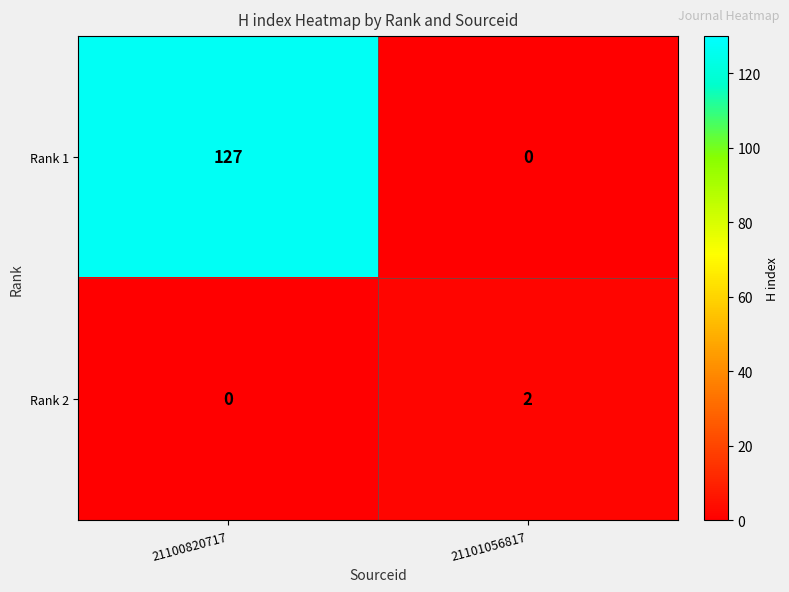

The Rank 2 series shows 0 at 21100820717. True or false?

True